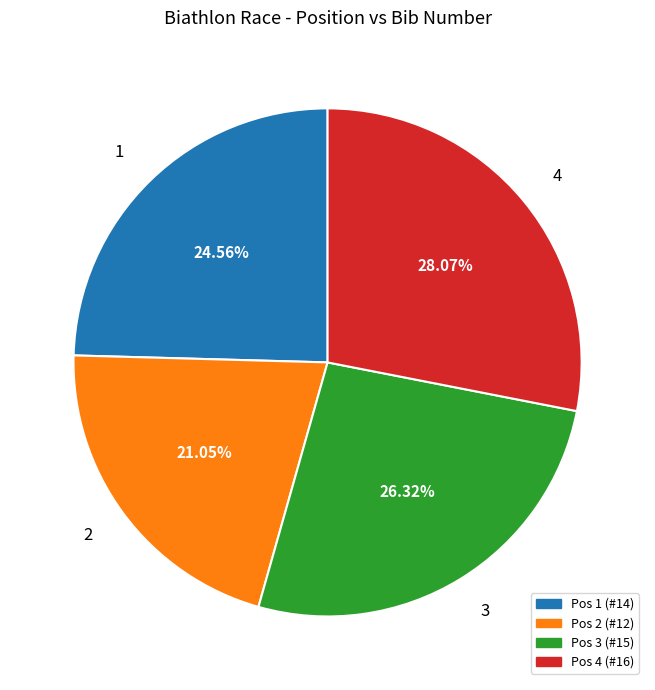

How many slices are in this pie chart?

4